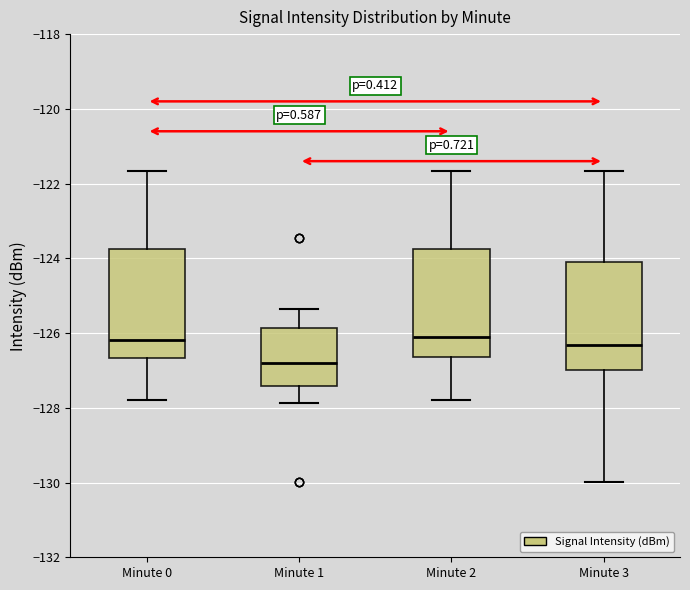

Where does the median line of the box for Minute 3 sit on the y-axis? The values are not printed on the chart, so give them approximately, as read against the axis.

-126.4